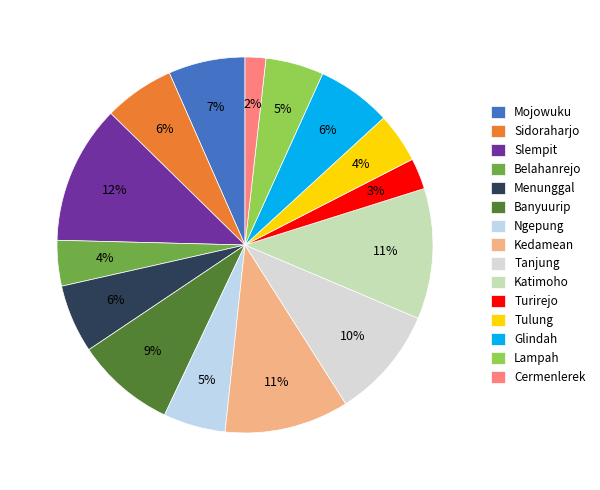

Does Tulung account for over 50% of the chart?

No